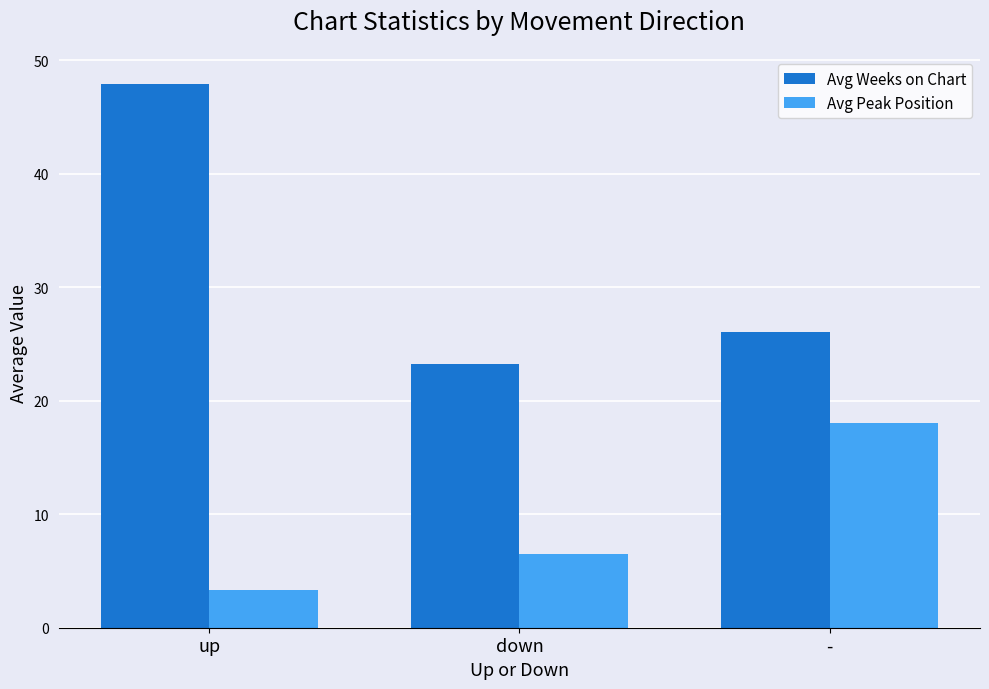

At which label does Avg Weeks on Chart first exceed 26?

up